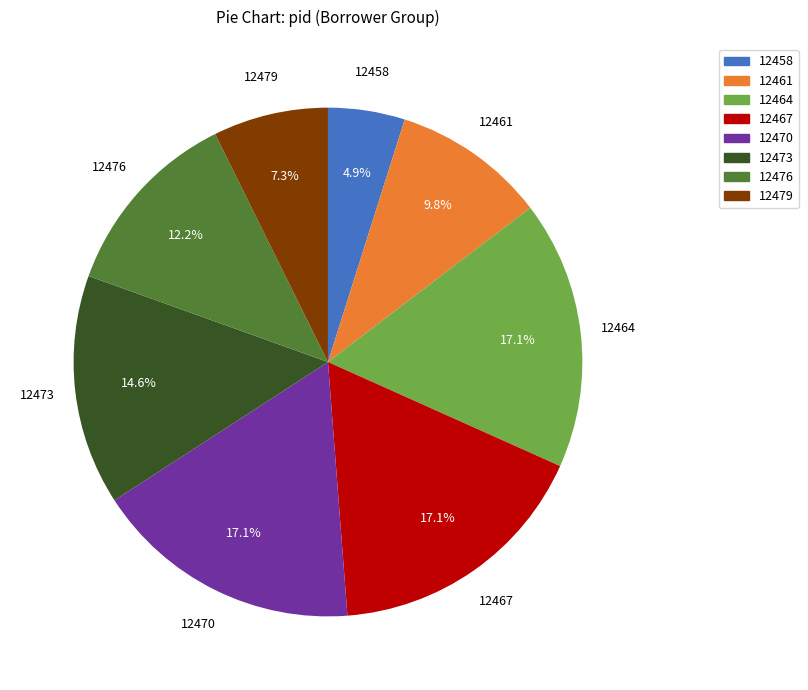

Is there a majority slice in this chart?

No